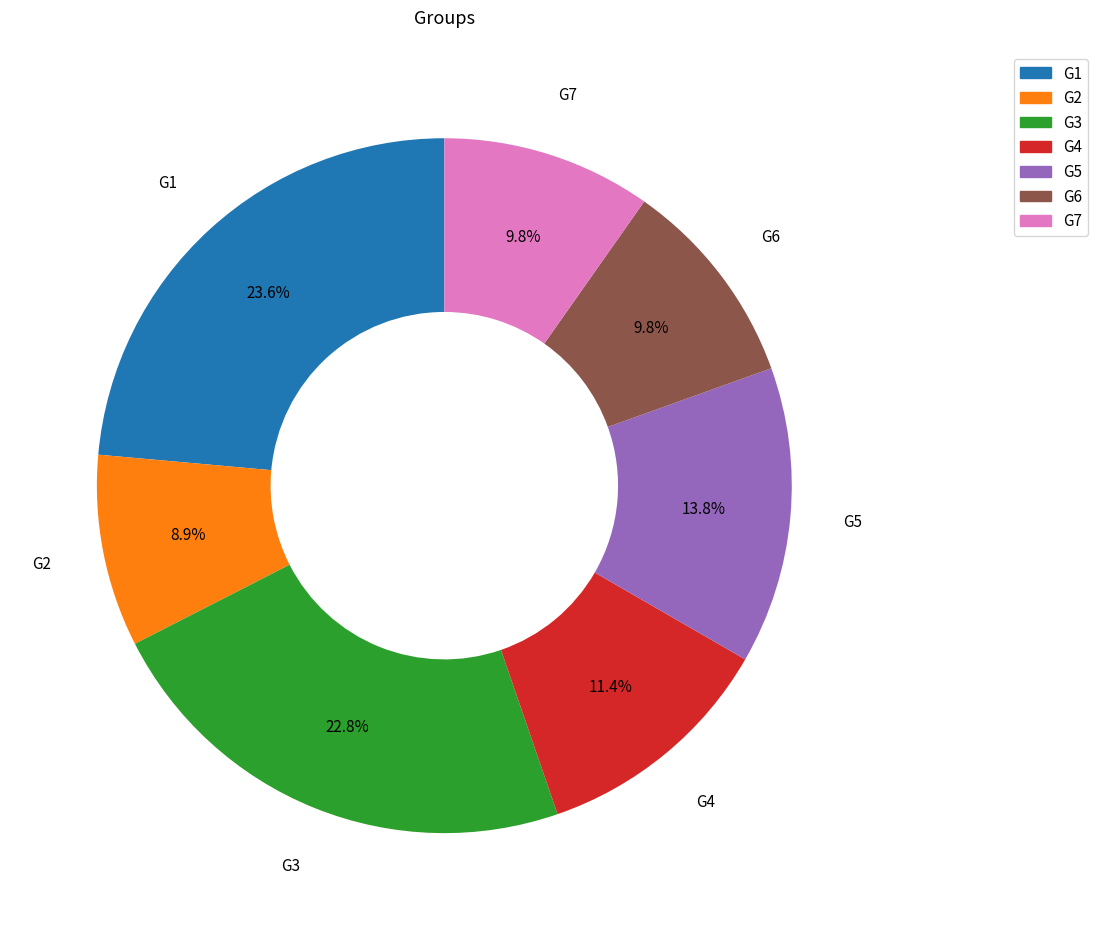

Approximately how many times larger is the value at G4 compared to G1?

0.5